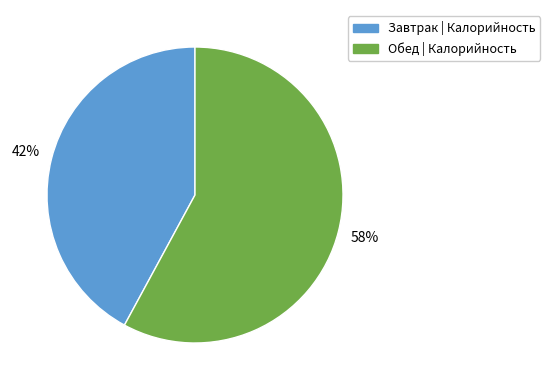

To the nearest percent, what is the difference between the largest and smallest slice percentages?

16%